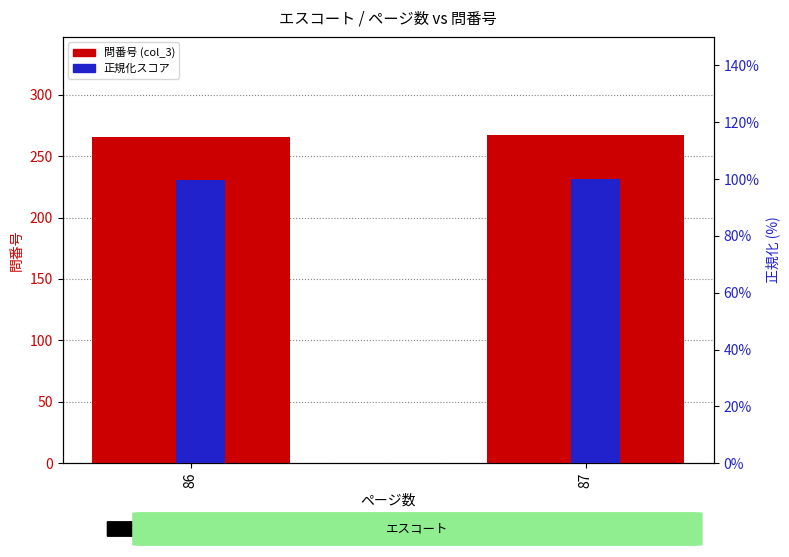

What is the value of the 正規化スコア bar at the 2nd from the left?

1.0